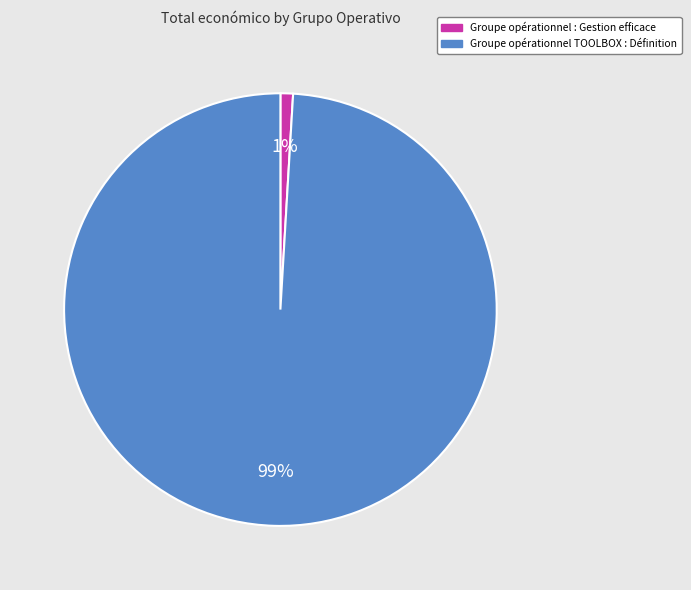

Rank the categories by value from lowest to highest.

Groupe opérationnel : Gestion efficace, Groupe opérationnel TOOLBOX : Définition